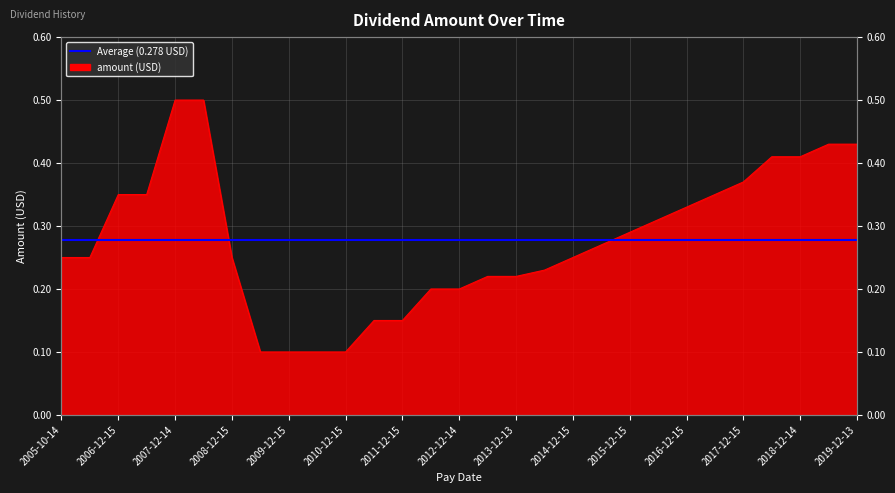

Reading right to left, what are all the values shown in this chart?

0.4	0.4	0.4	0.4	0.4	0.3	0.3	0.3	0.3	0.3	0.2	0.2	0.2	0.2	0.2	0.2	0.1	0.1	0.1	0.1	0.1	0.1	0.2	0.5	0.5	0.3	0.3	0.2	0.2